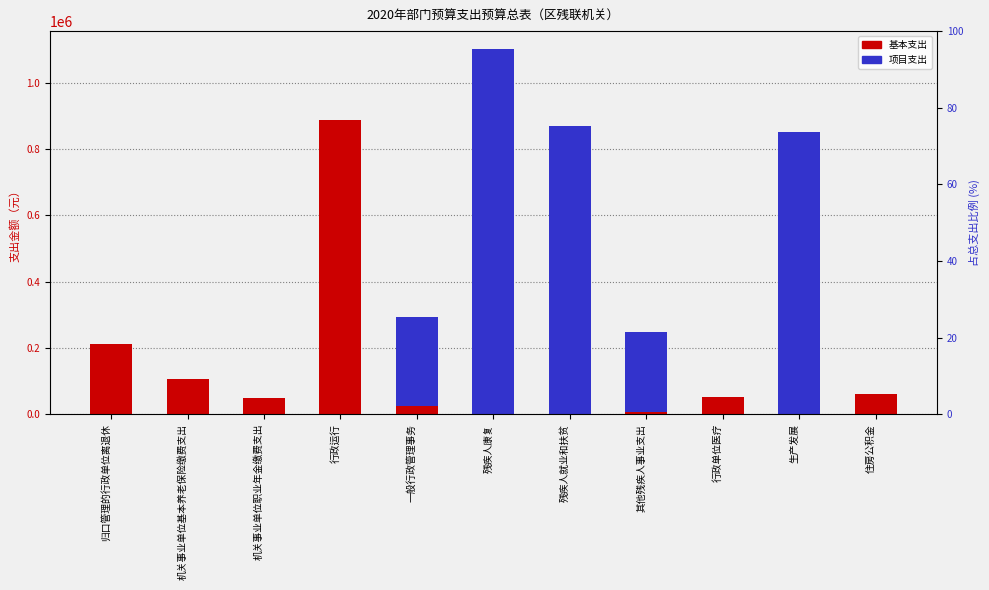

Which series has the largest range (max minus min)?

项目支出